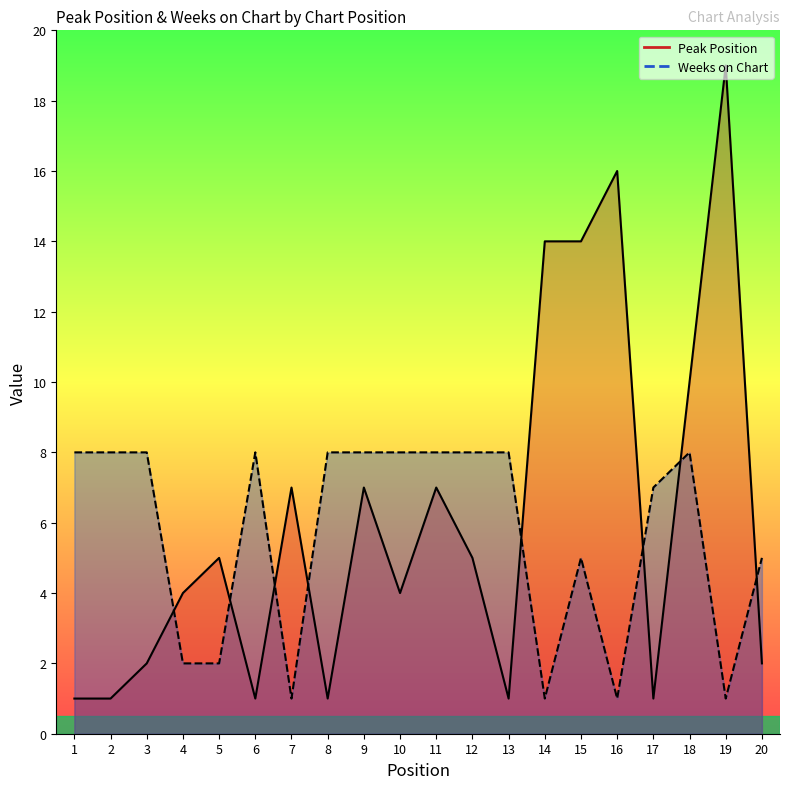

What is the sum of all Weeks on Chart values?

113